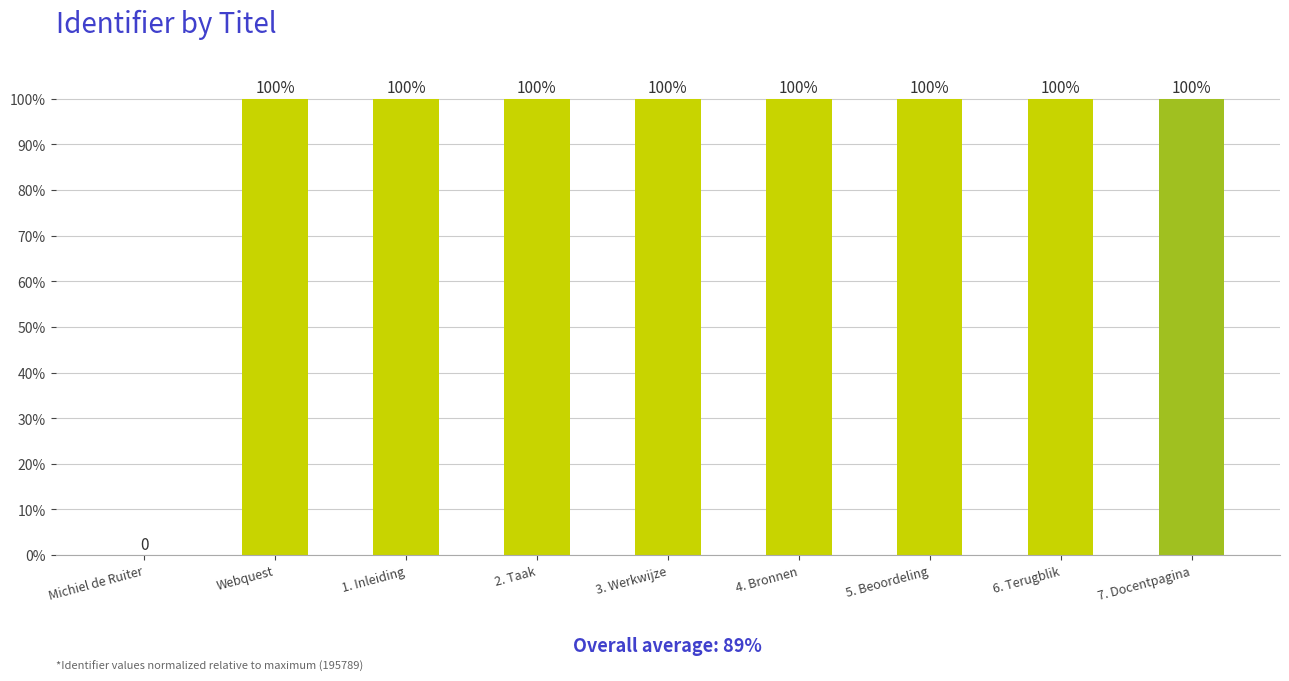

True or false: the data shows 0.0 at Michiel de Ruiter.

True